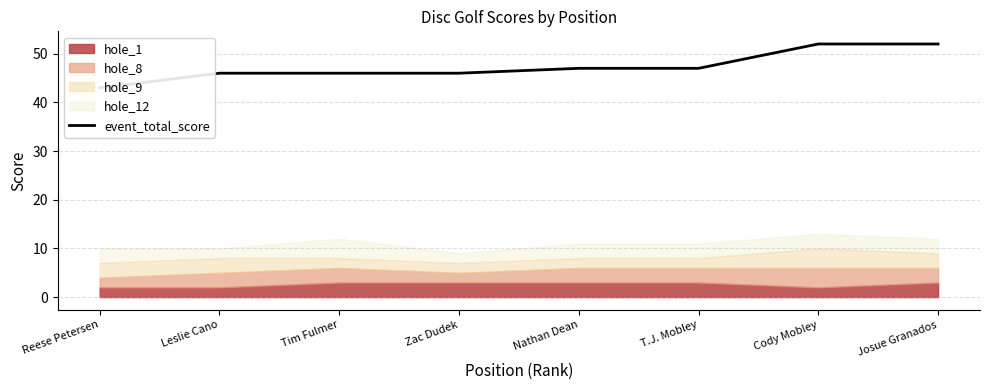

What is the change in value from Reese Petersen to Josue Granados?

+9